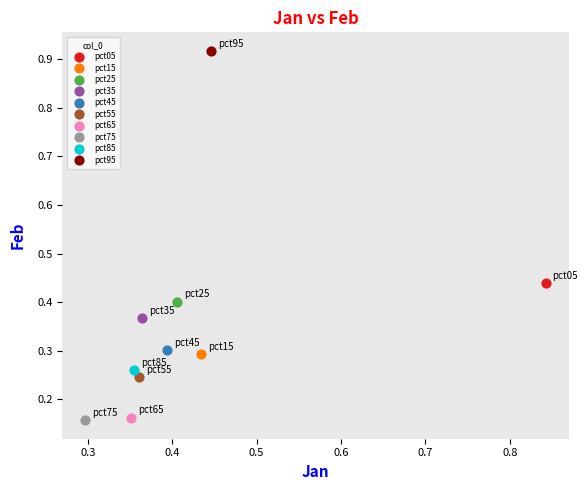

What are all the series names shown in the legend?

pct05, pct15, pct25, pct35, pct45, pct55, pct65, pct75, pct85, pct95